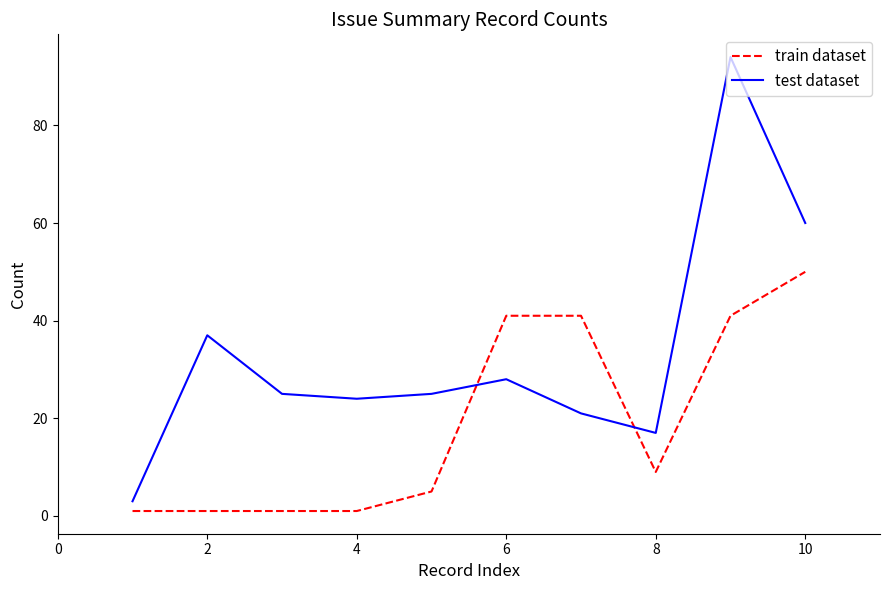

Which series has the largest total across all categories?

test dataset